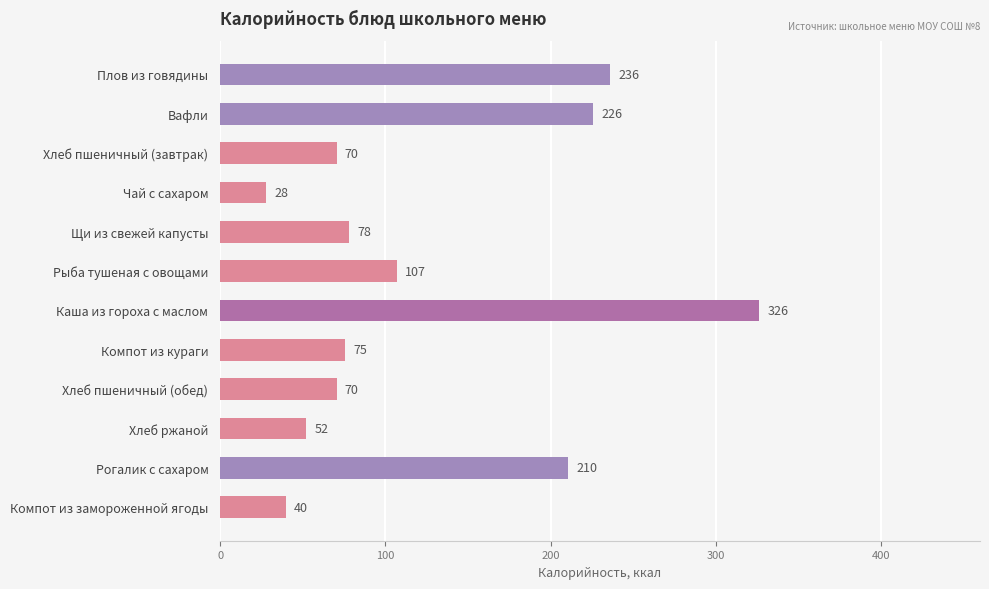

At which label is the value closest to 177?

Рогалик с сахаром